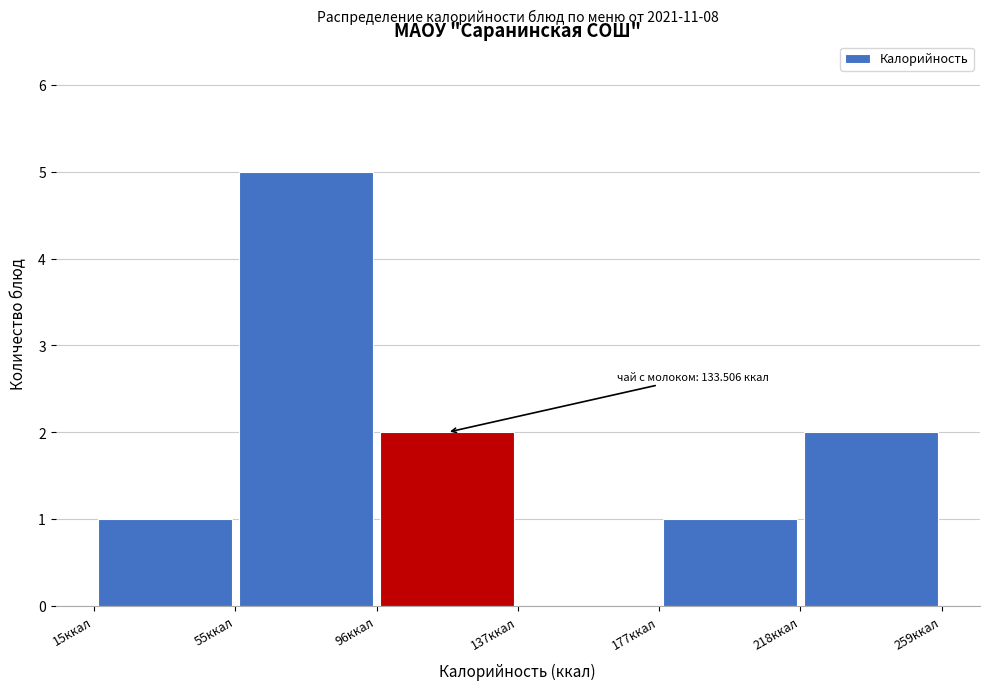

Over which range of the x-axis is the bar tallest?

55 to 95